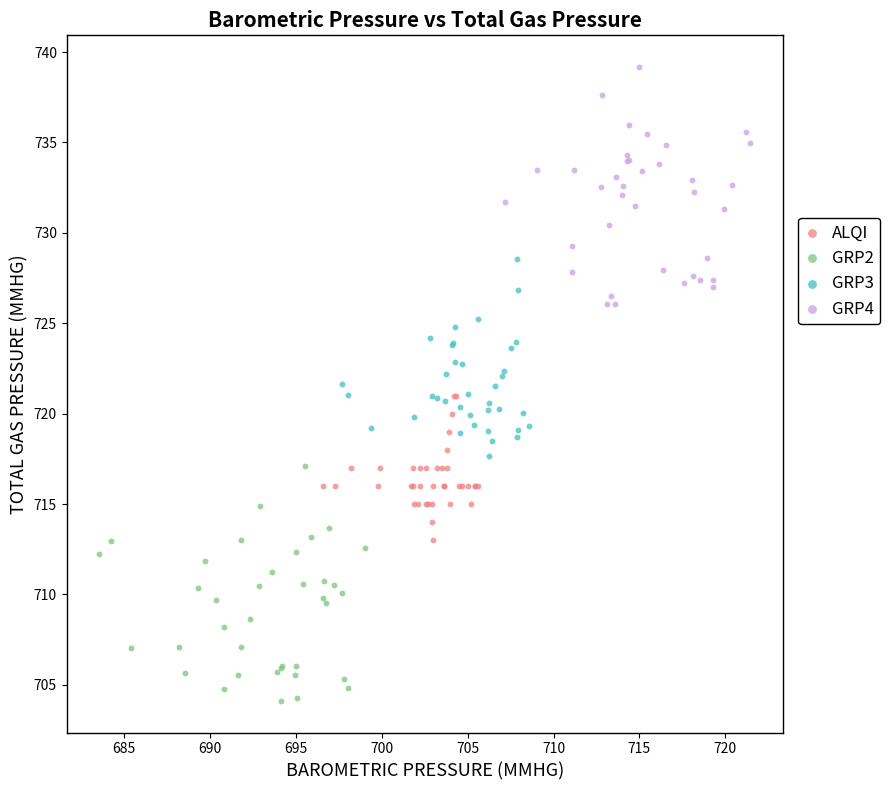

Which series reaches the maximum Y coordinate?

GRP4